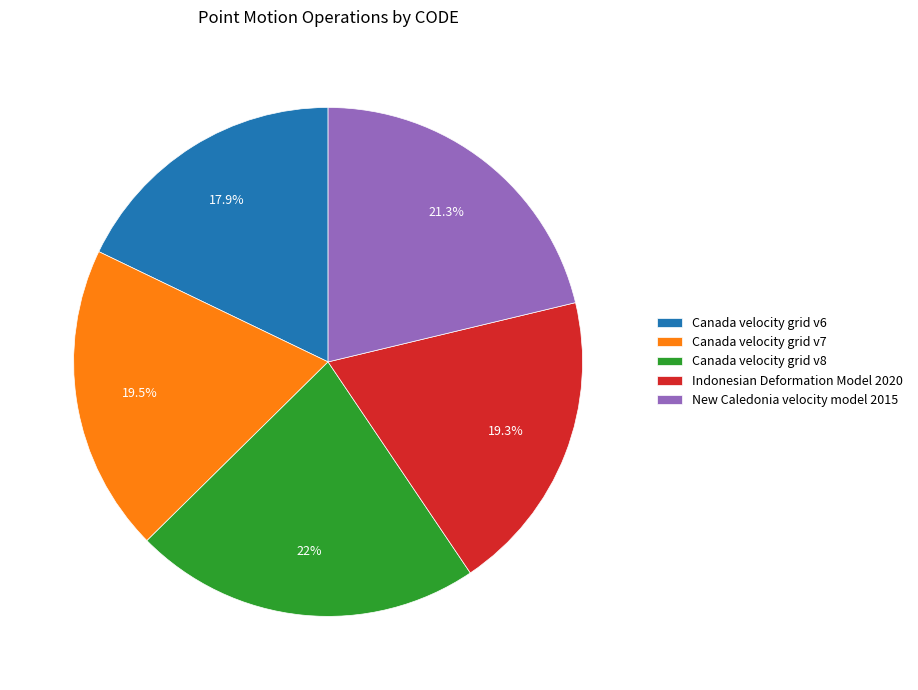

Which category has the smallest portion of the pie?

Canada velocity grid v6